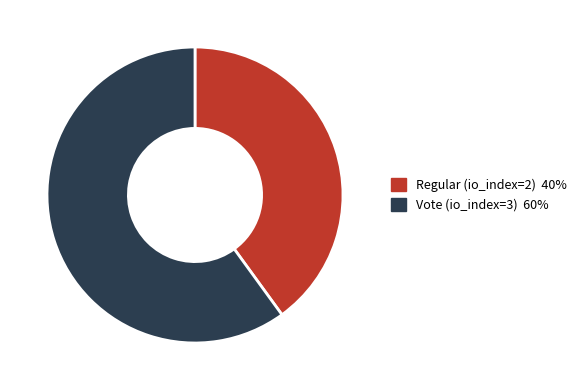

How many slices are in this pie chart?

2